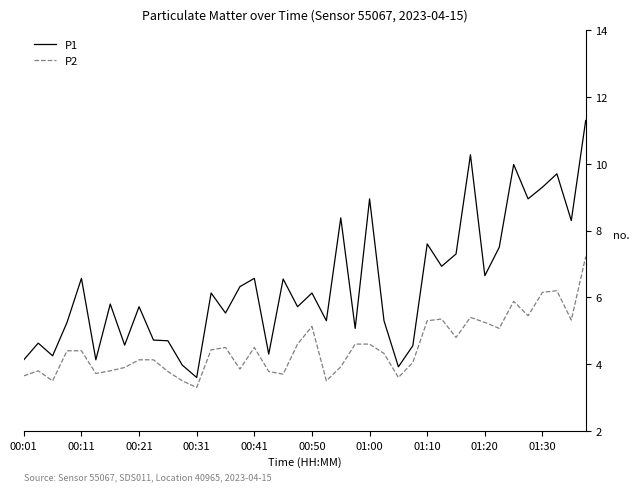

True or false: P2 and P1 cross at least once.

False